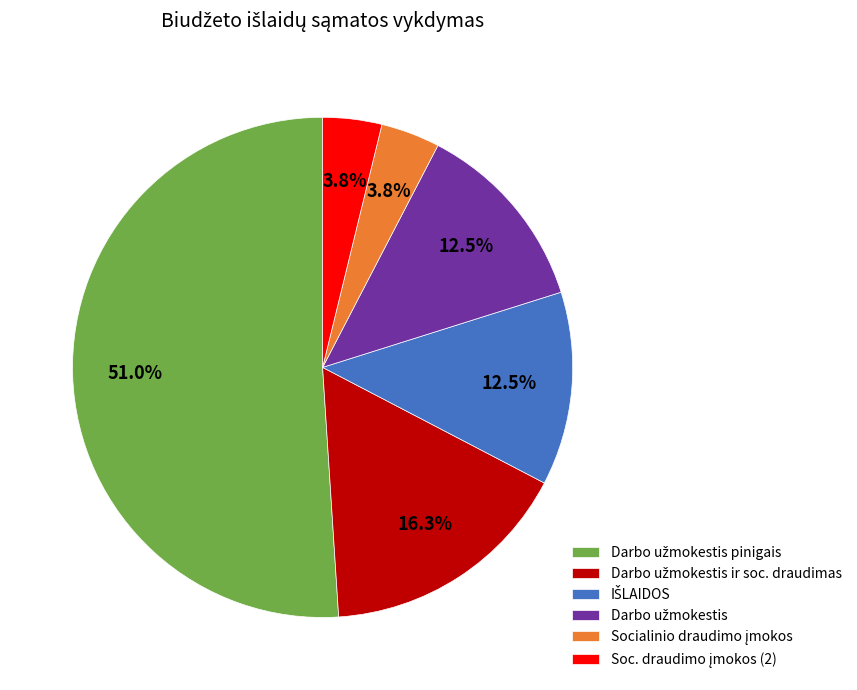

How many segments does this pie chart have?

6